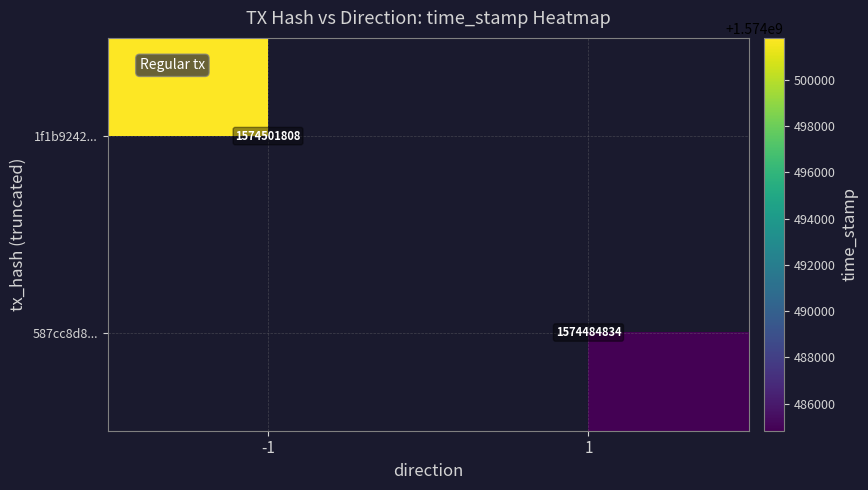

At how many categories does at least one series exceed 1574496037?

1